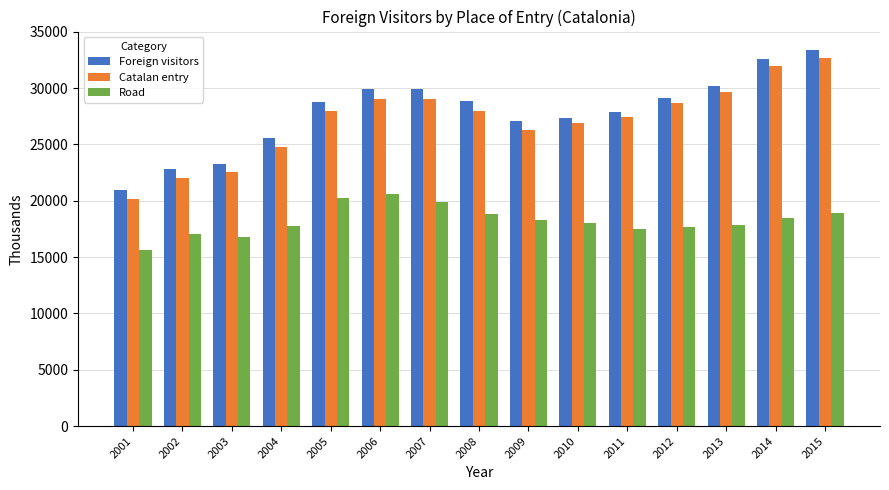

What is the difference between the second highest and minimum values in the Road series?

4608.4